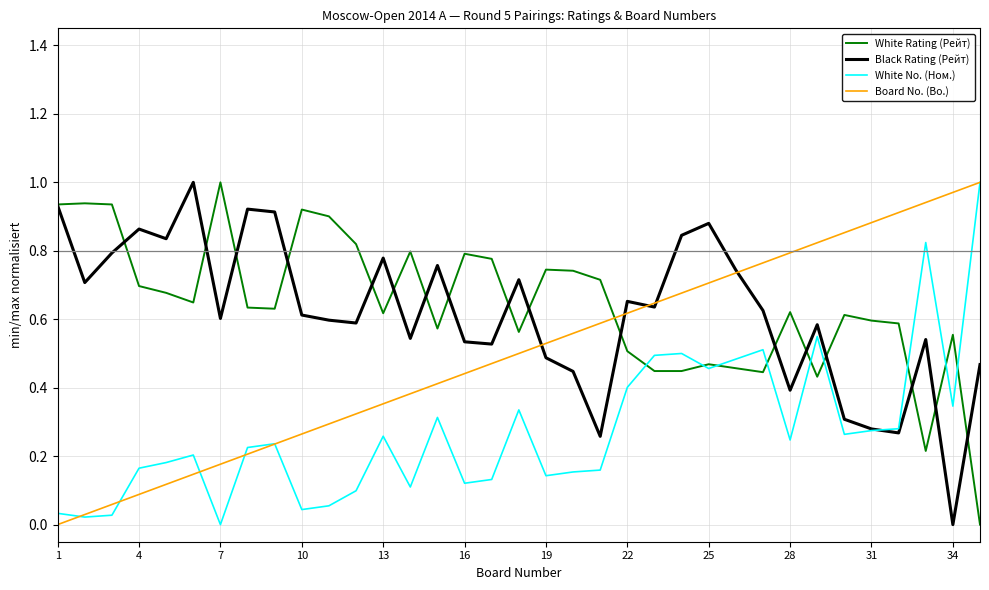

True or false: White Rating (Рейт) and Board No. (Bo.) intersect in this chart.

True